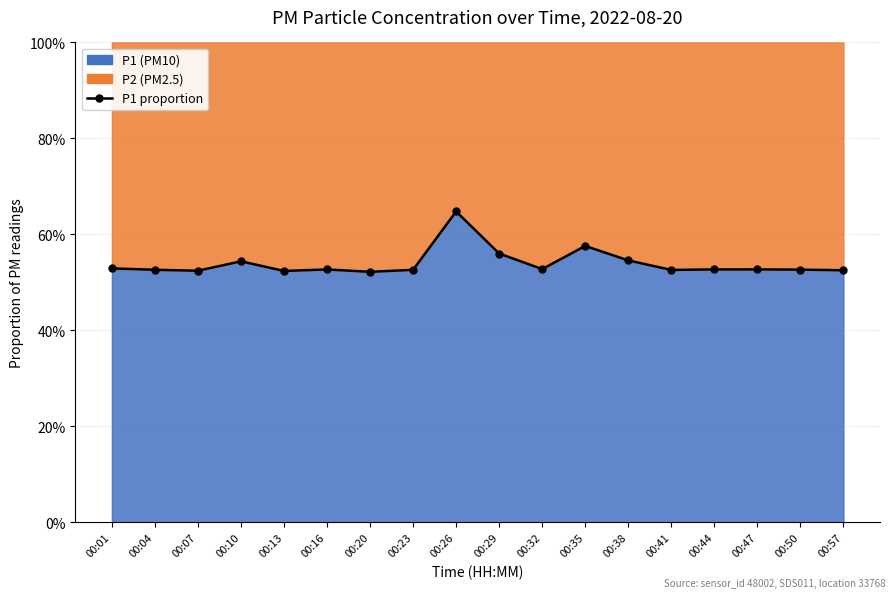

What is the difference between the maximum and minimum values?

0.1